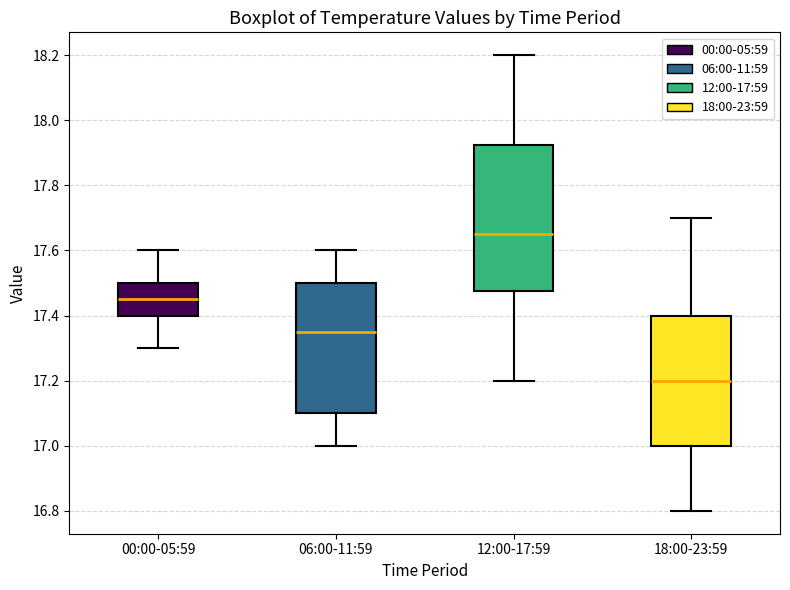

Which box has the highest median line?

12:00-17:59